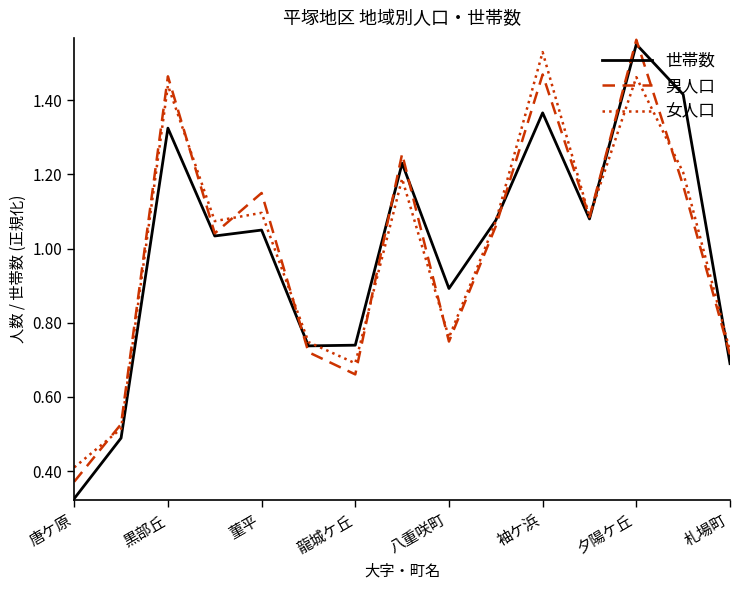

Which series has the widest spread of values?

世帯数